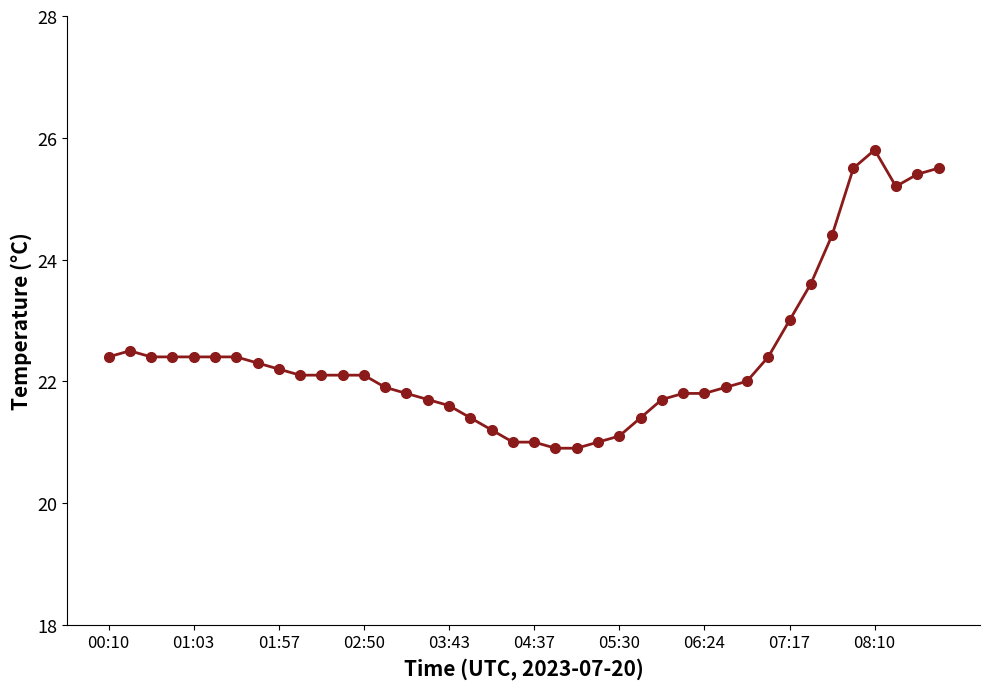

True or false: there are more than 0 points higher than both neighbors.

True